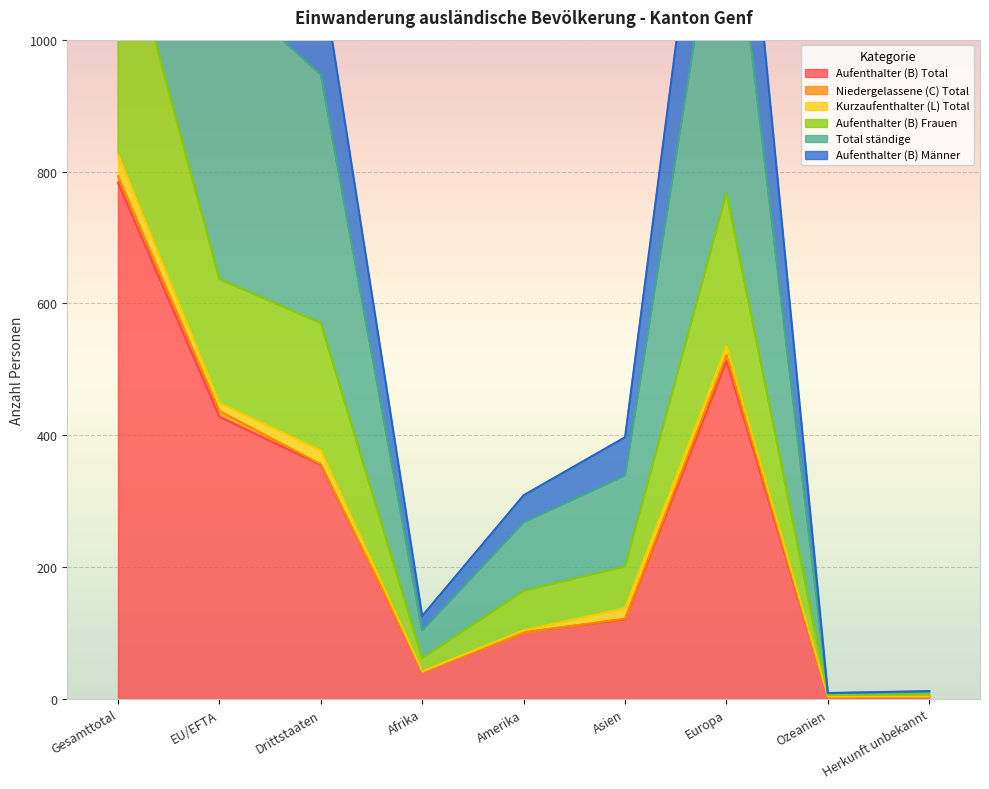

What is the difference between the maximum and second lowest values in the Aufenthalter (B) Männer series?

789